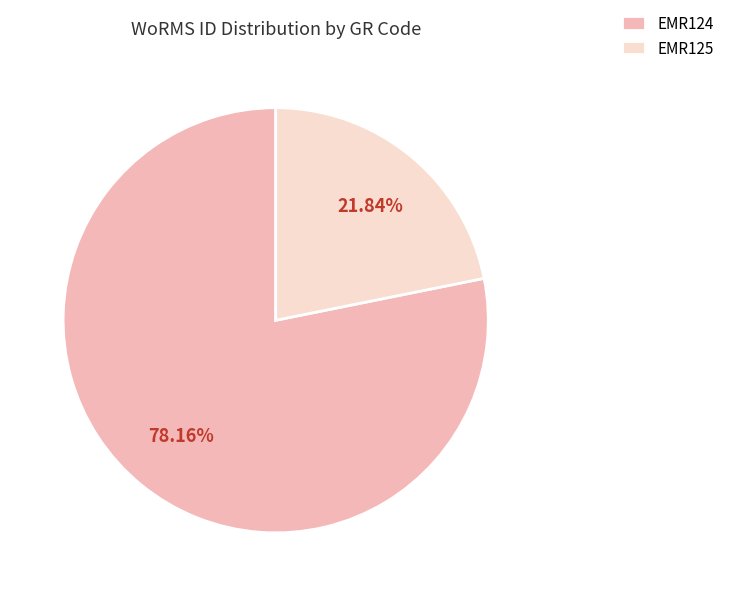

How many segments does this pie chart have?

2